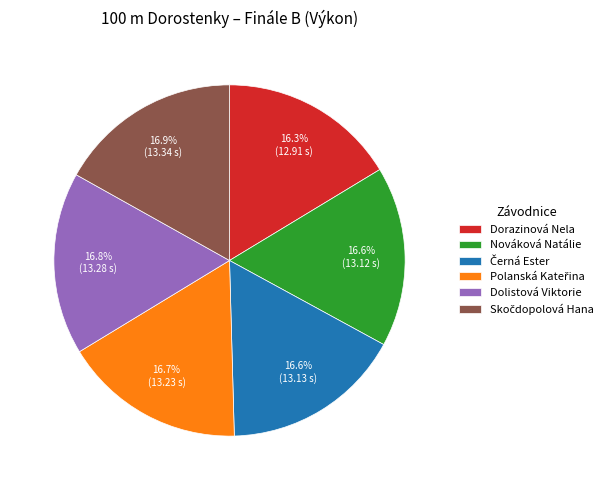

How many segments does this pie chart have?

6